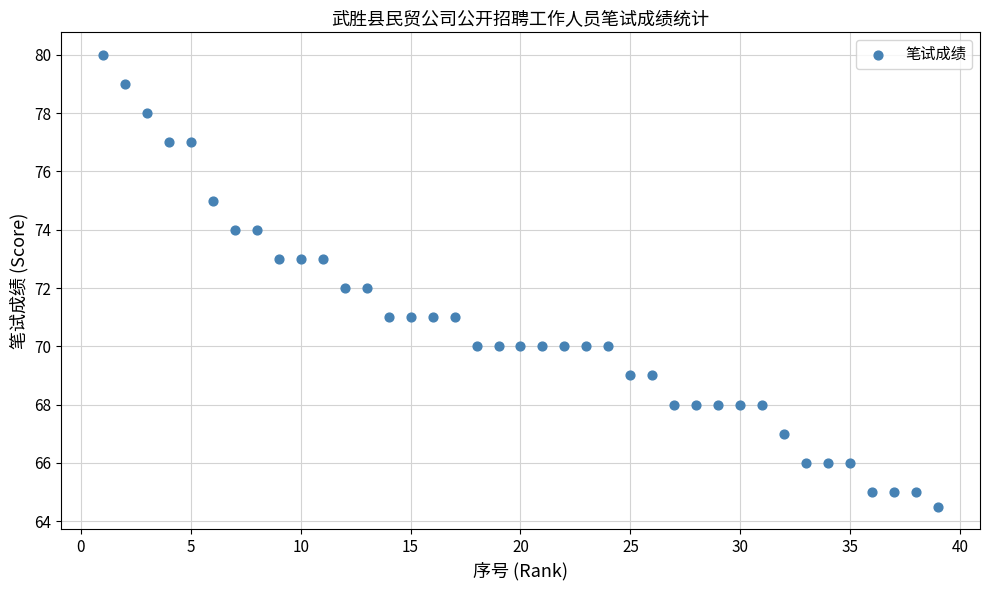

What is the range of X values (max minus min)?

38.0